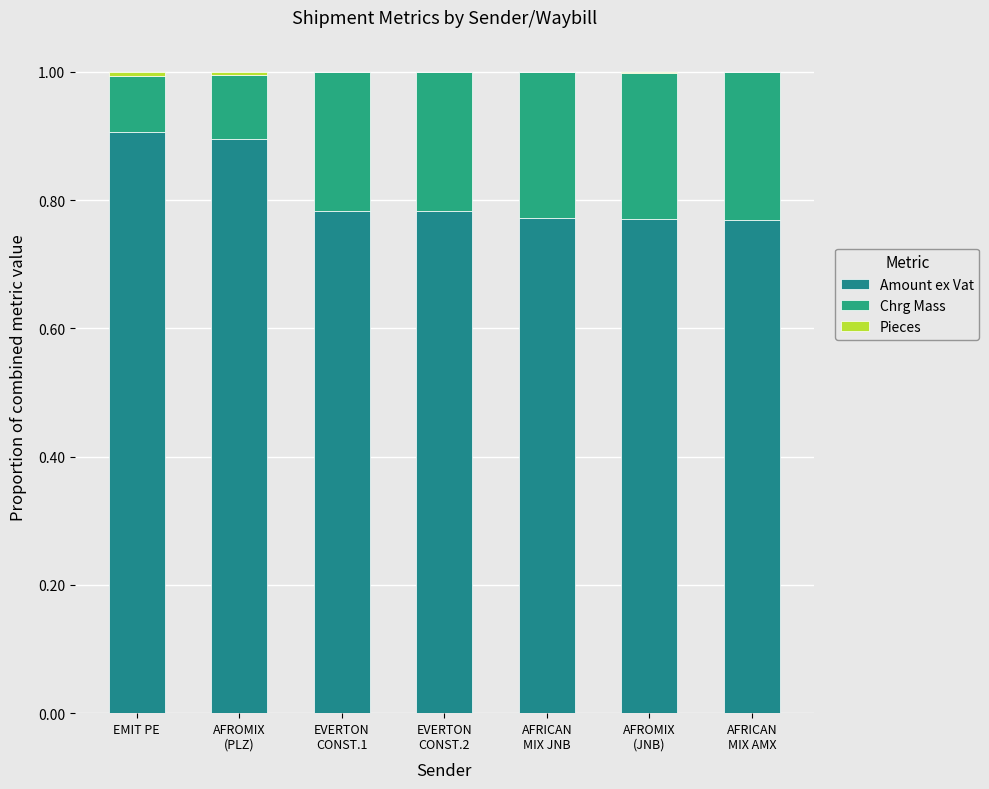

Is it true that Chrg Mass equals 0.1 at AFROMIX
(JNB)?

False